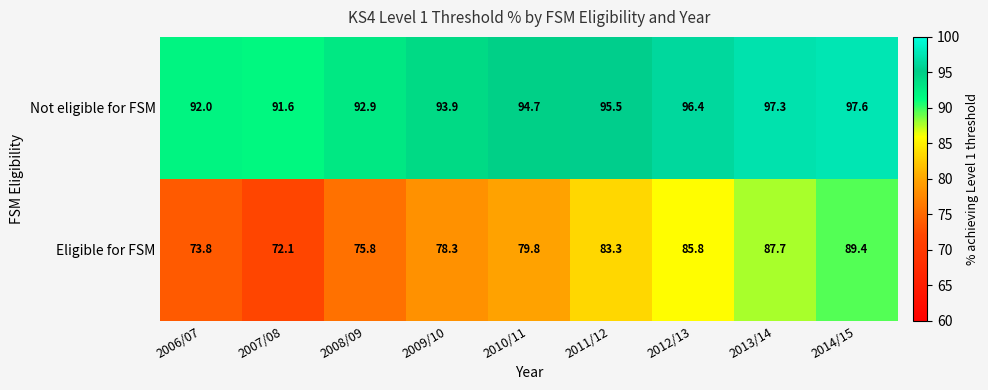

What is the difference between the second highest and minimum values in the Not eligible for FSM series?

5.7